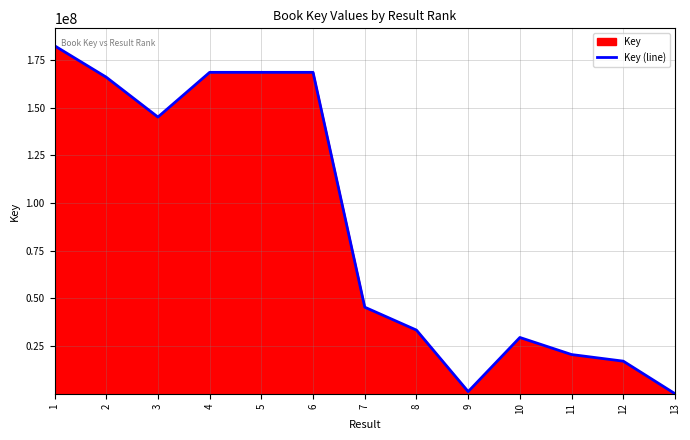

How many lines are shown in the chart?

1